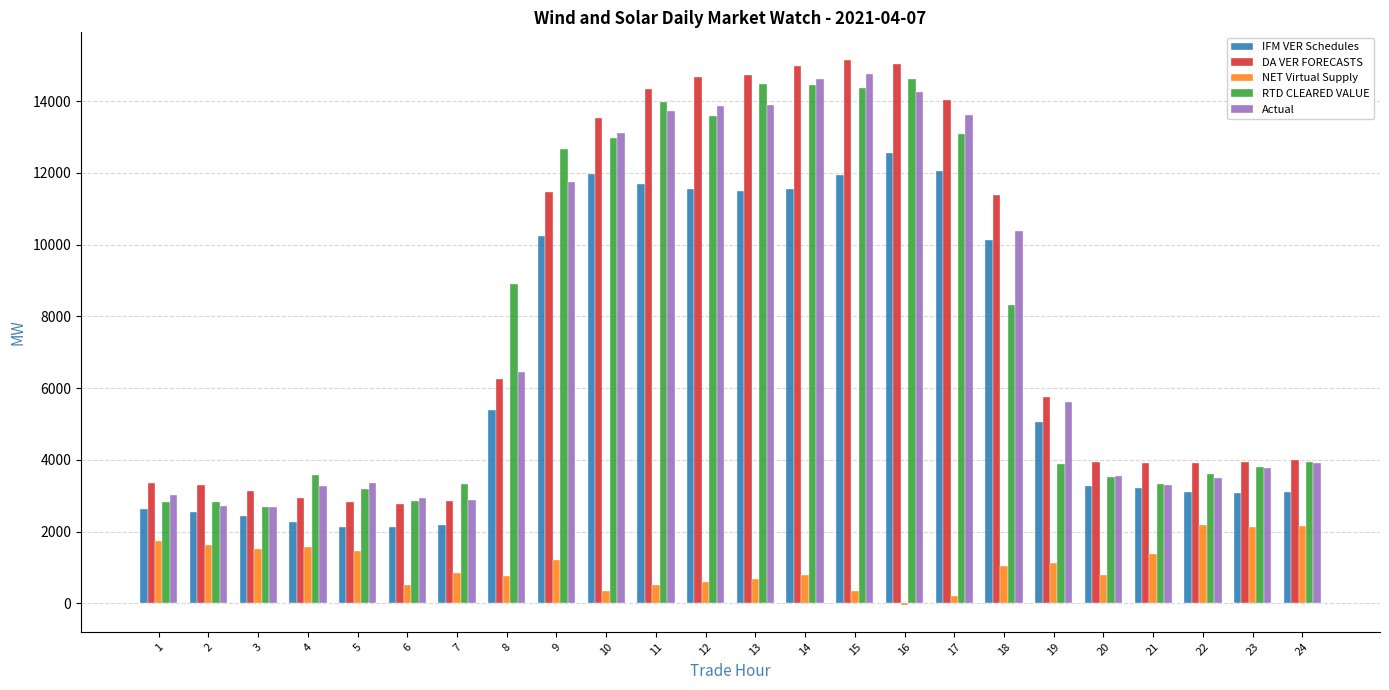

What is the sum of the NET Virtual Supply values at 1 and 6?

2246.7